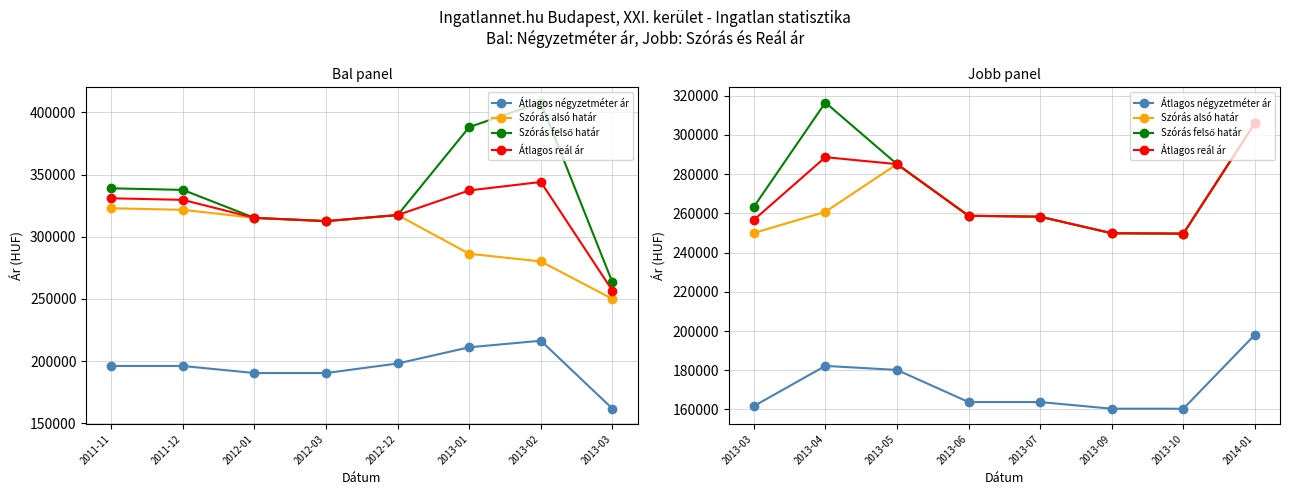

Is this an area chart (filled region under the line)?

No